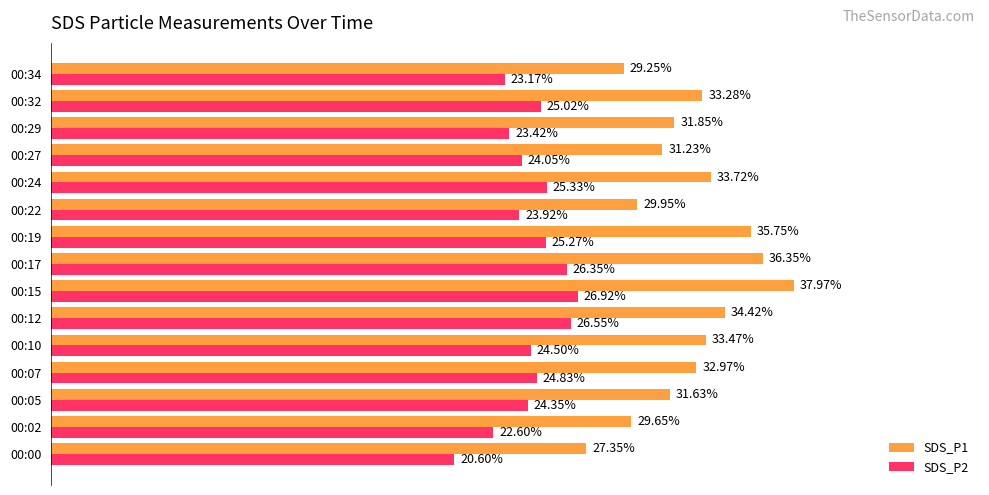

Which series has the largest total across all categories?

SDS_P1